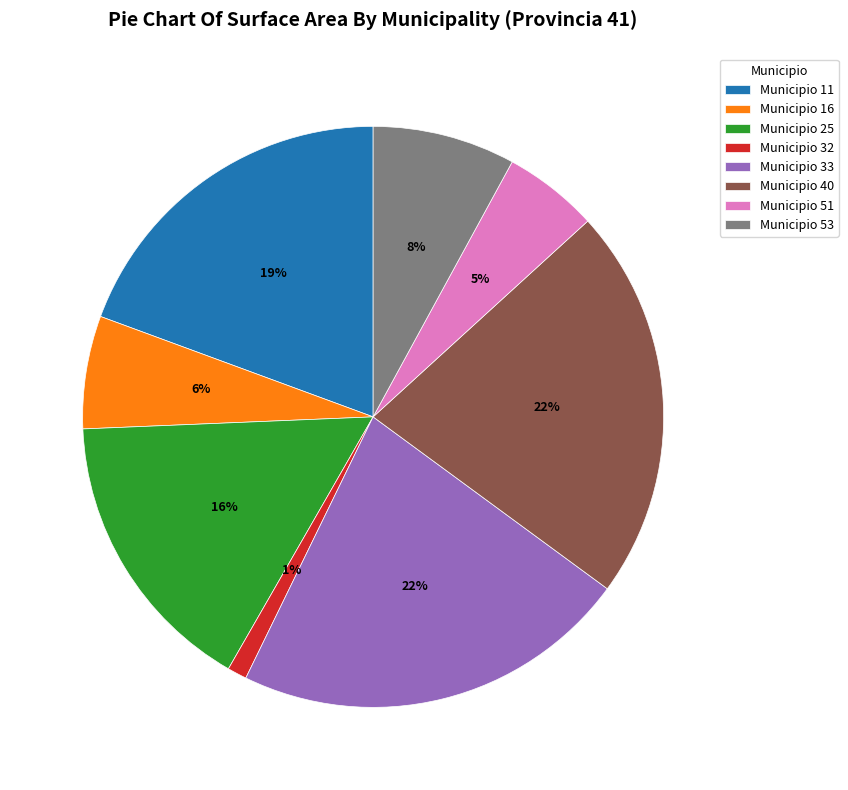

Between Municipio 32 and Municipio 40, which is larger?

Municipio 40